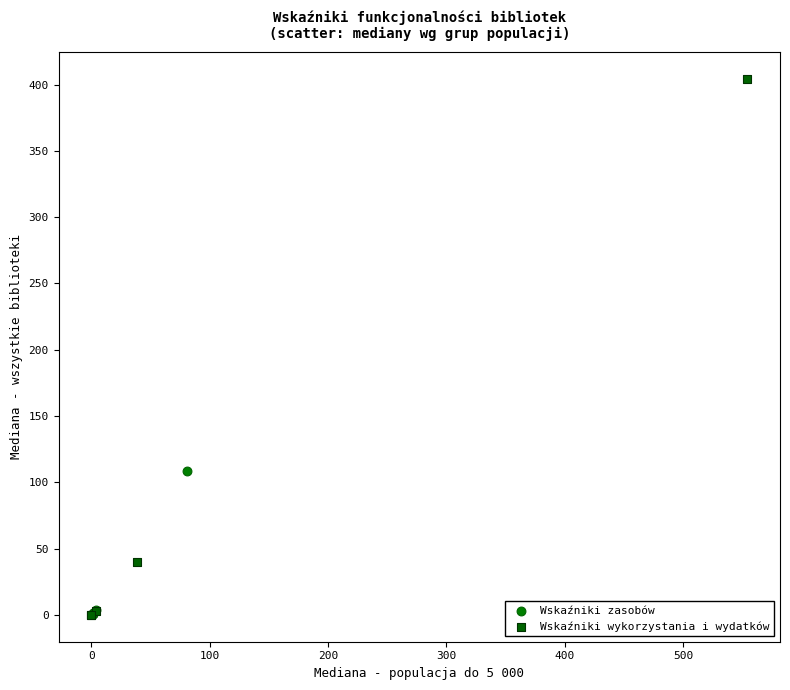

What are all the series names shown in the legend?

Wskaźniki zasobów, Wskaźniki wykorzystania i wydatków